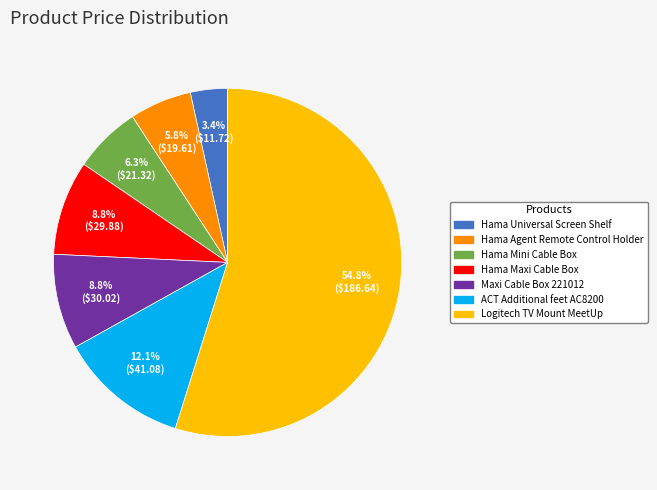

Count the number of slices in the pie.

7